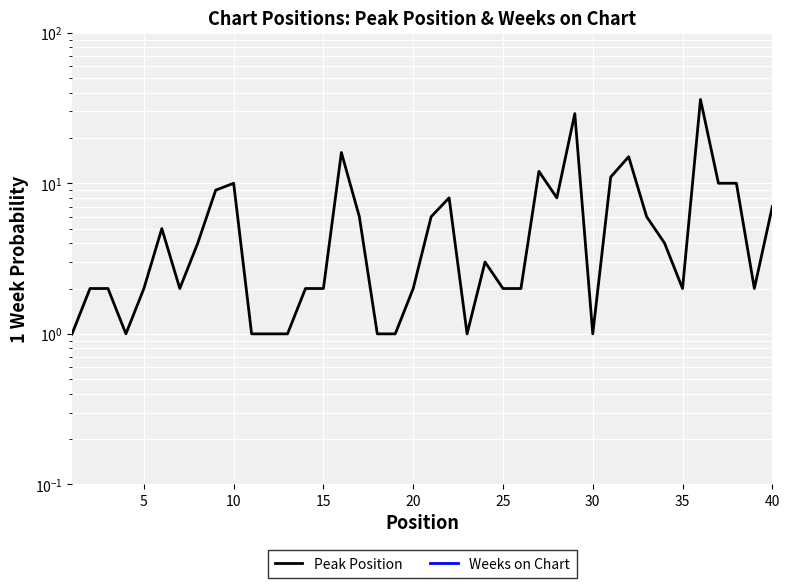

At how many categories does at least one series exceed 1?

31